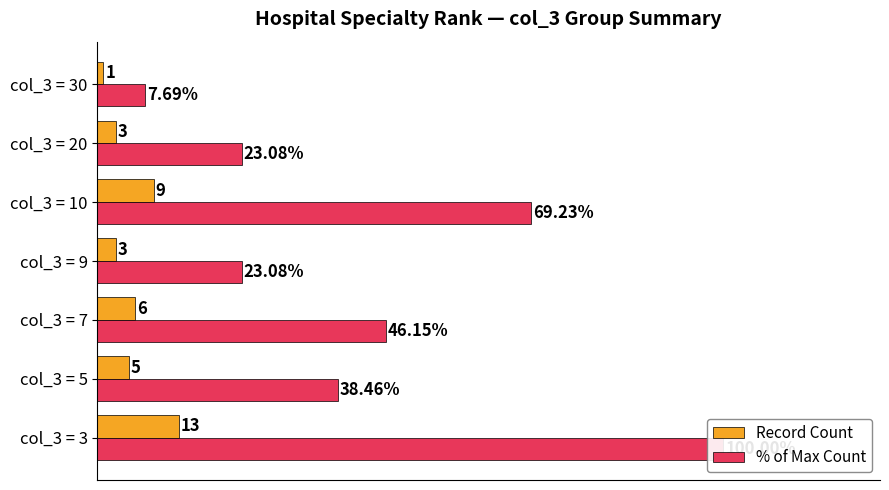

What is the value of the % of Max Count bar at the 1st from the left?

100.0